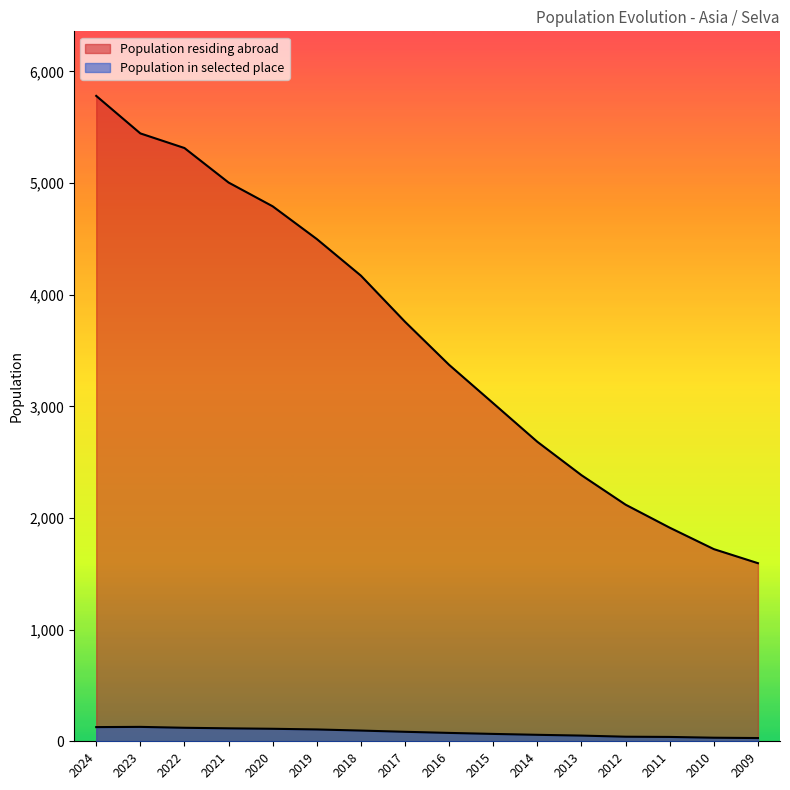

What is the value of the Population in selected place point at the 3rd from the left?

121